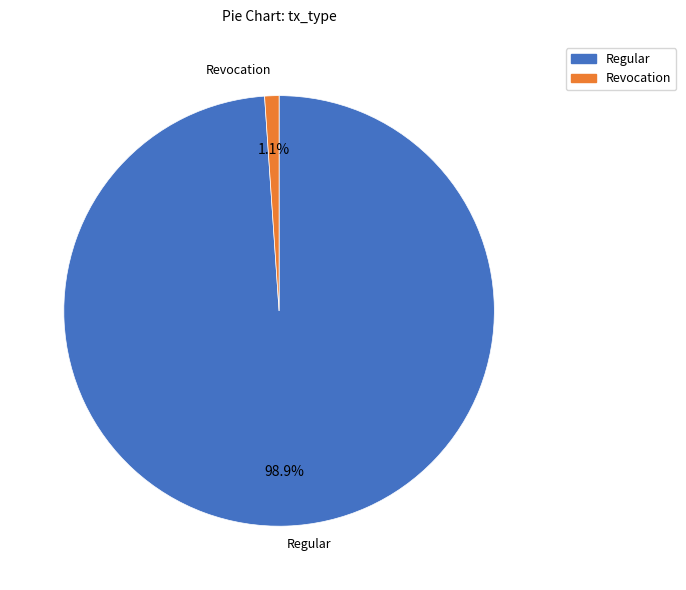

What percentage do Regular and Revocation together represent?

100.0%